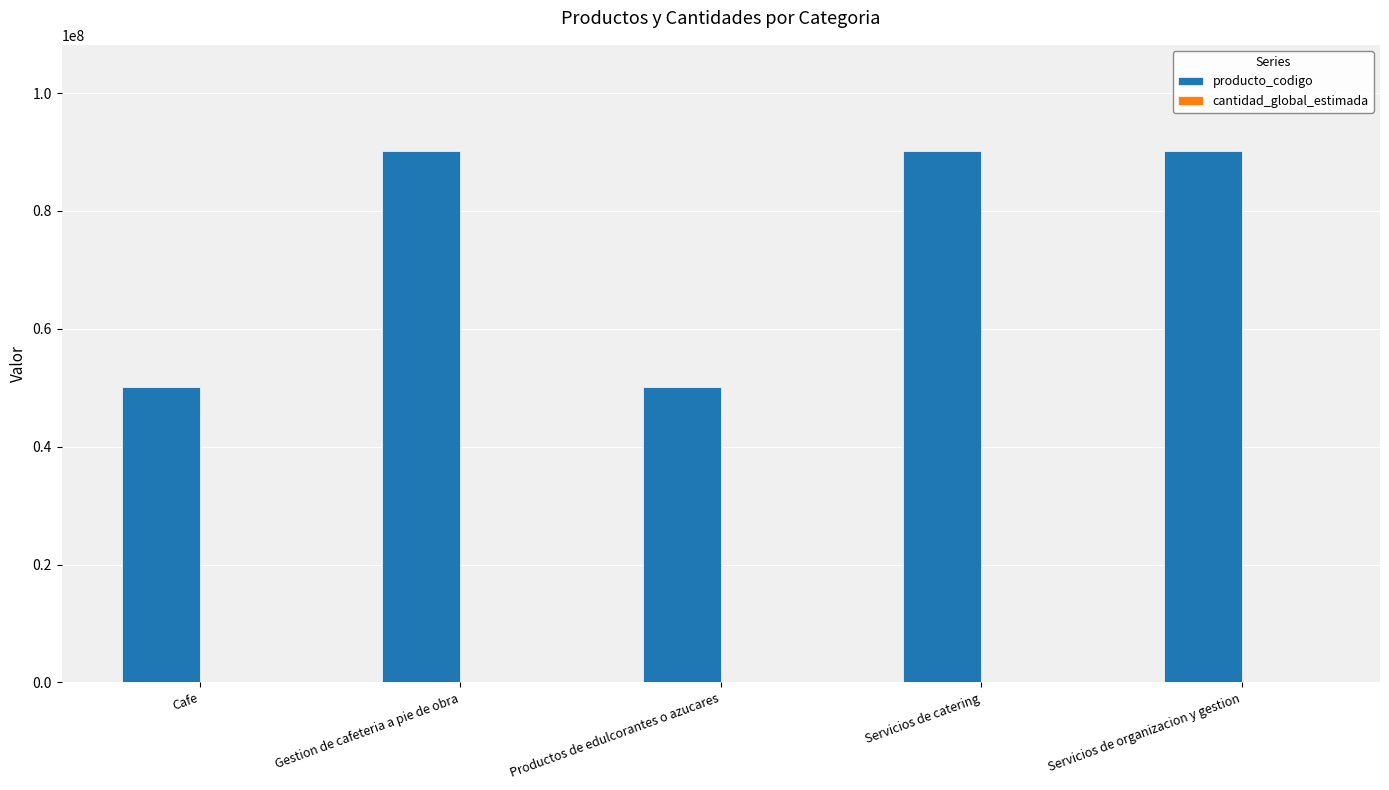

Which series changed the most between Productos de edulcorantes o azucares and Servicios de organizacion y gestion?

producto_codigo